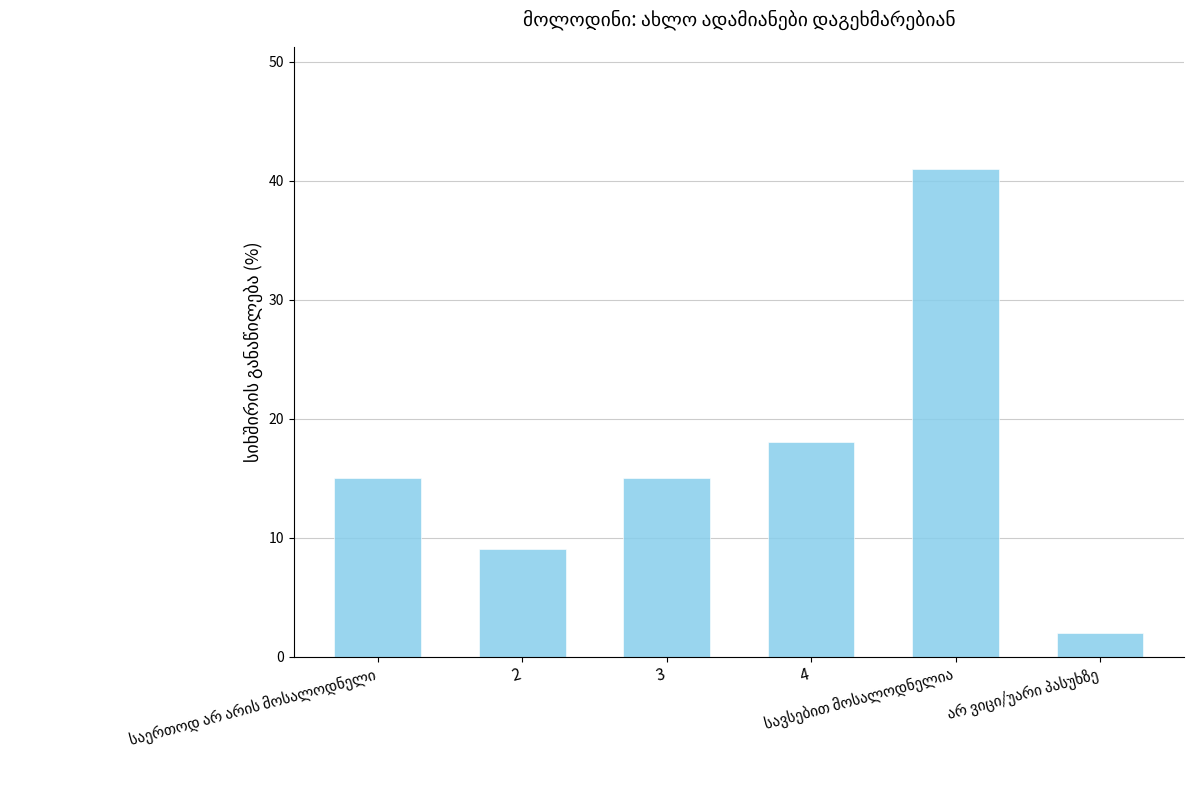

How many bars are there in total?

6